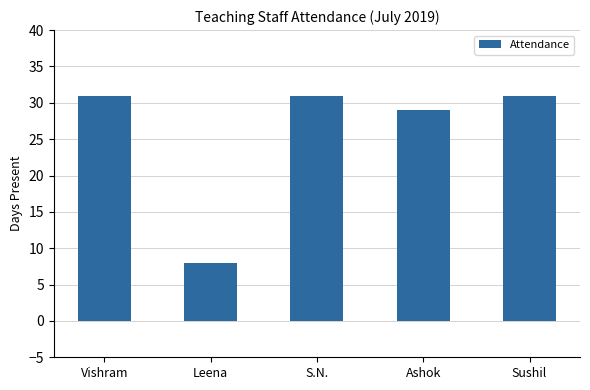

The value at Vishram is 31. True or false?

True